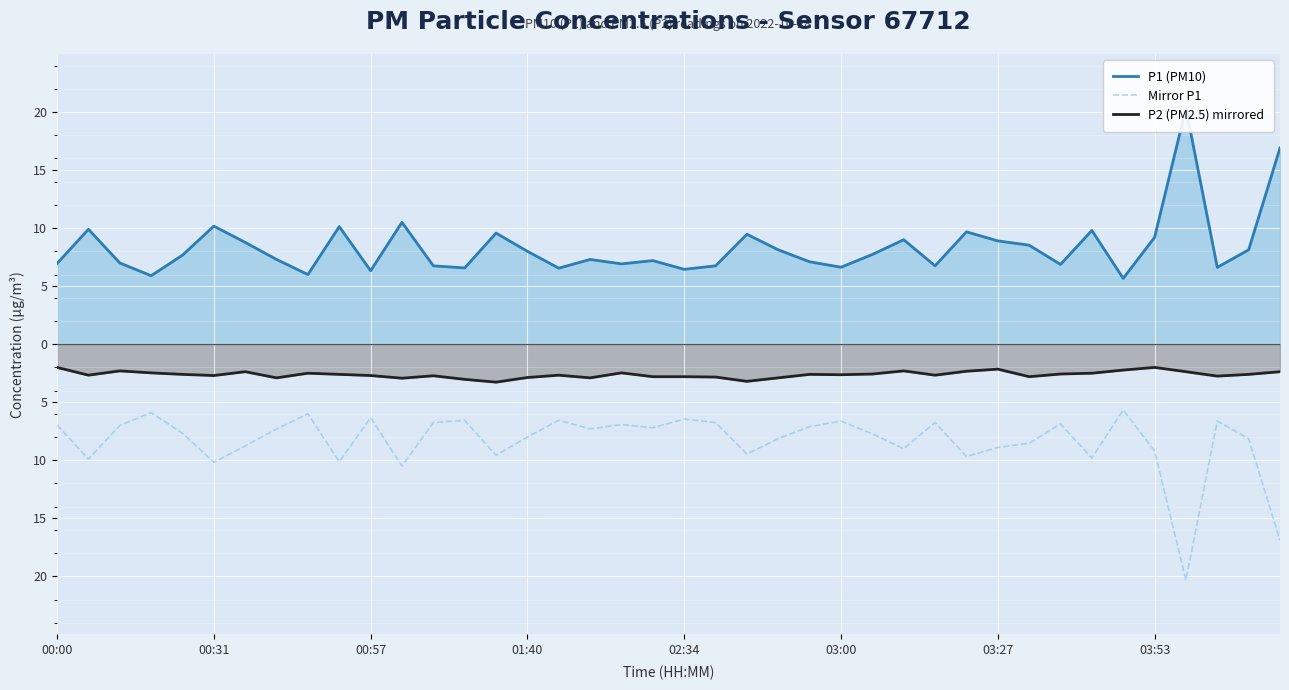

Between 12 and 36, which series saw the biggest shift?

P1 (PM10)